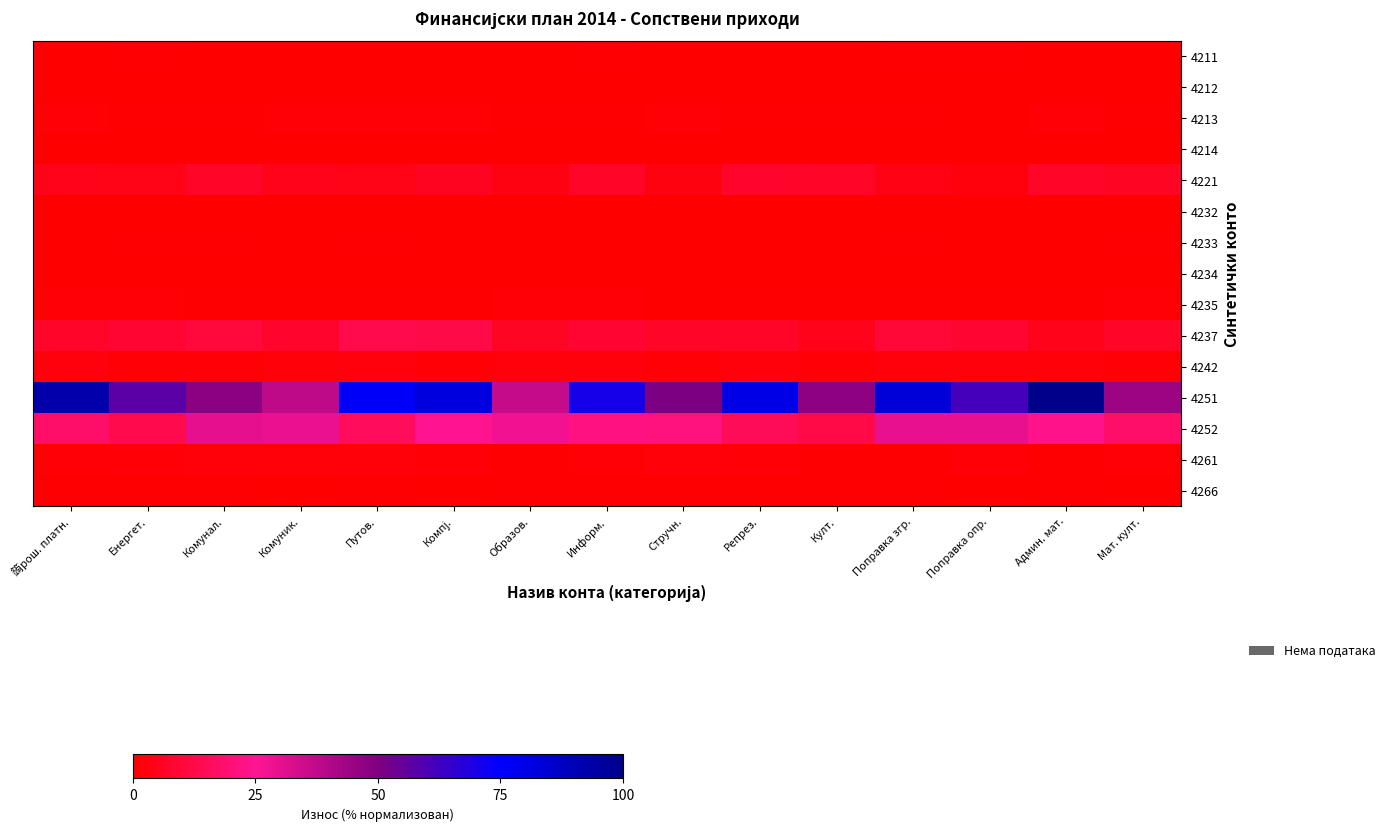

Between Поправка опр. and 䈮рош. платн., which is larger?

Поправка опр.